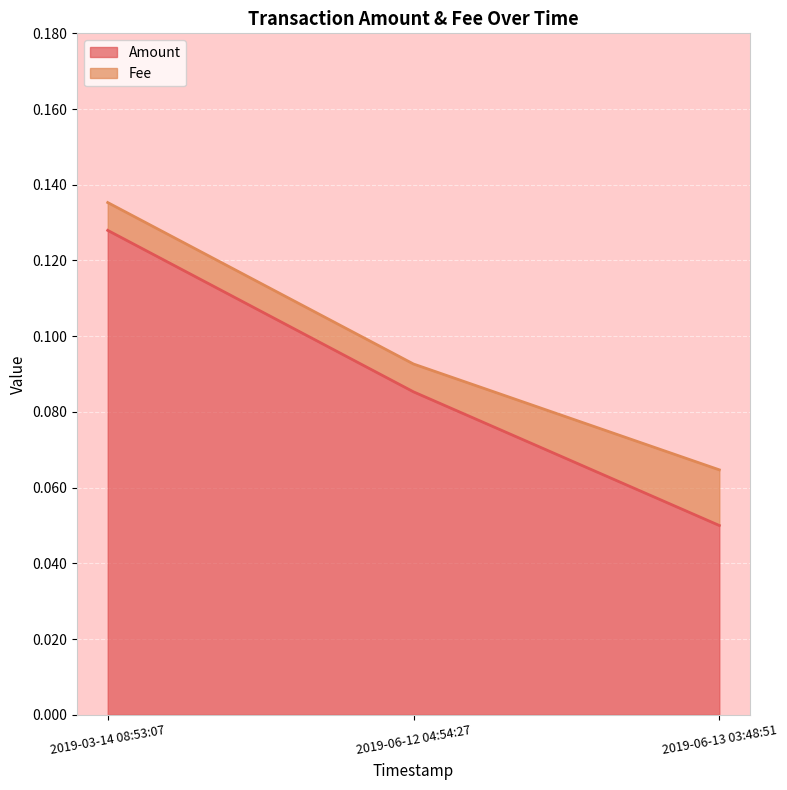

Which has a higher value, 2019-06-12 04:54:27 or 2019-06-13 03:48:51?

2019-06-12 04:54:27